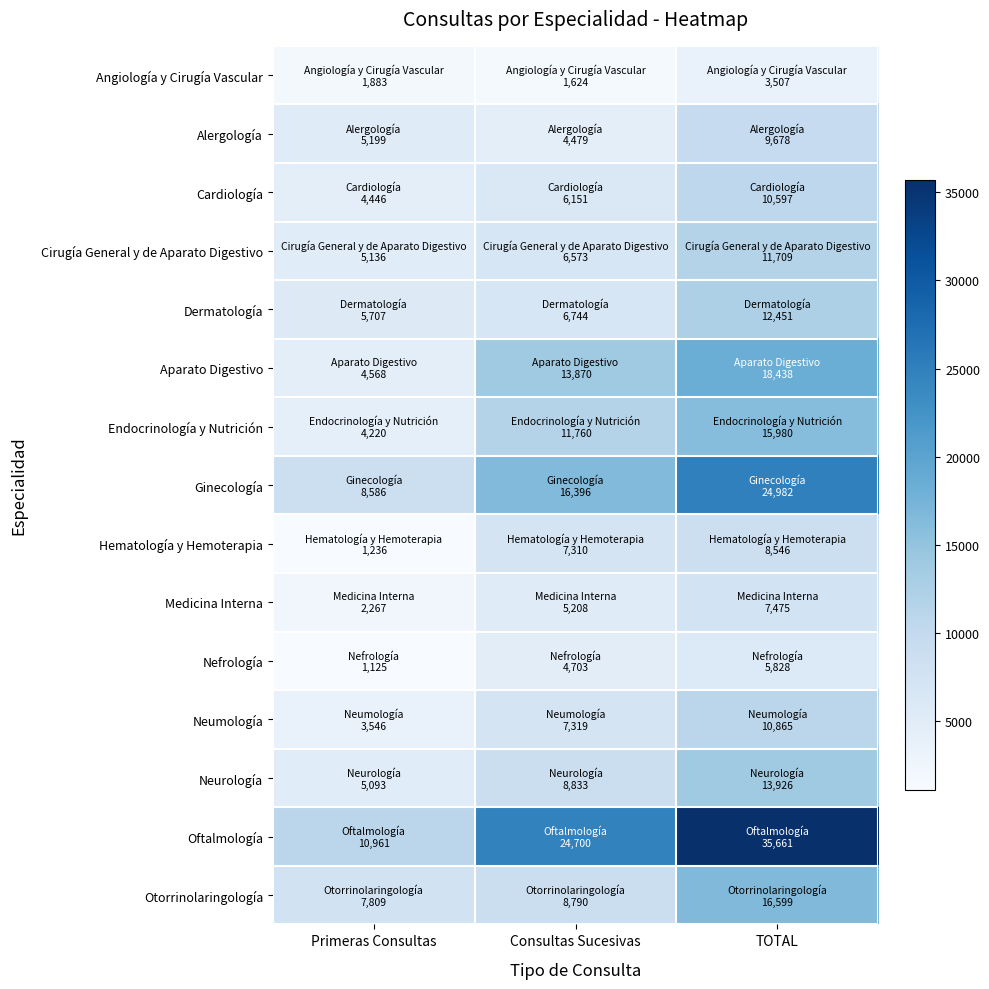

Reading left to right, extract all data points from this chart.

Angiología y Cirugía Vascular: Primeras Consultas=1883	Consultas Sucesivas=1624	TOTAL=3507
Alergología: Primeras Consultas=5199	Consultas Sucesivas=4479	TOTAL=9678
Cardiología: Primeras Consultas=4446	Consultas Sucesivas=6151	TOTAL=10597
Cirugía General y de Aparato Digestivo: Primeras Consultas=5136	Consultas Sucesivas=6573	TOTAL=11709
Dermatología: Primeras Consultas=5707	Consultas Sucesivas=6744	TOTAL=12451
Aparato Digestivo: Primeras Consultas=4568	Consultas Sucesivas=13870	TOTAL=18438
Endocrinología y Nutrición: Primeras Consultas=4220	Consultas Sucesivas=11760	TOTAL=15980
Ginecología: Primeras Consultas=8586	Consultas Sucesivas=16396	TOTAL=24982
Hematología y Hemoterapia: Primeras Consultas=1236	Consultas Sucesivas=7310	TOTAL=8546
Medicina Interna: Primeras Consultas=2267	Consultas Sucesivas=5208	TOTAL=7475
Nefrología: Primeras Consultas=1125	Consultas Sucesivas=4703	TOTAL=5828
Neumología: Primeras Consultas=3546	Consultas Sucesivas=7319	TOTAL=10865
Neurología: Primeras Consultas=5093	Consultas Sucesivas=8833	TOTAL=13926
Oftalmología: Primeras Consultas=10961	Consultas Sucesivas=24700	TOTAL=35661
Otorrinolaringología: Primeras Consultas=7809	Consultas Sucesivas=8790	TOTAL=16599